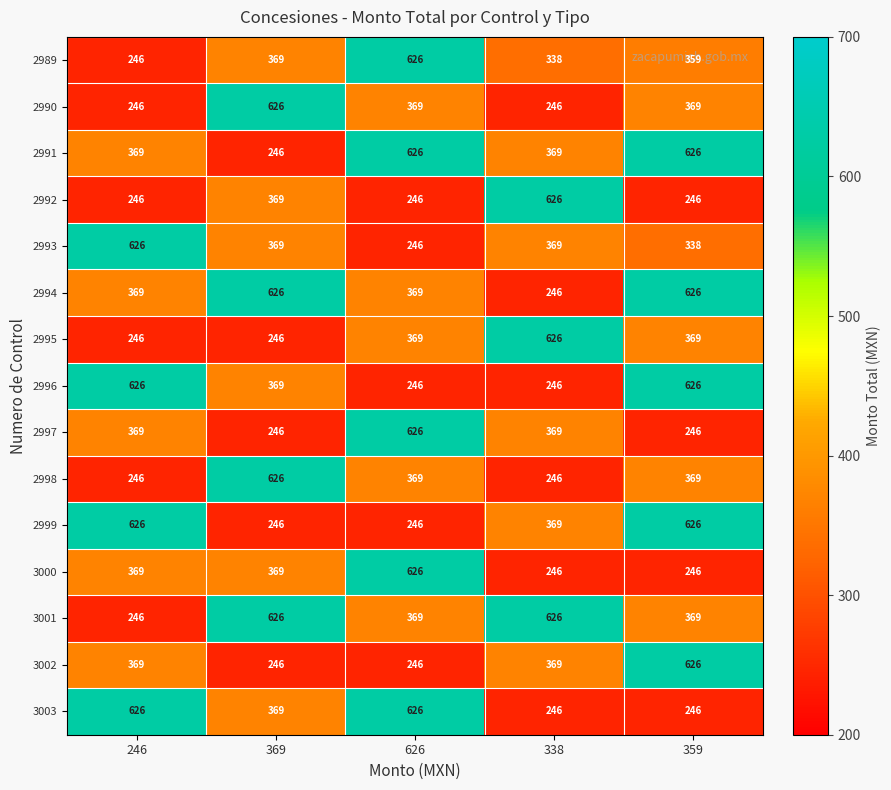

True or false: 3000 has a value of 480 at 369.

False